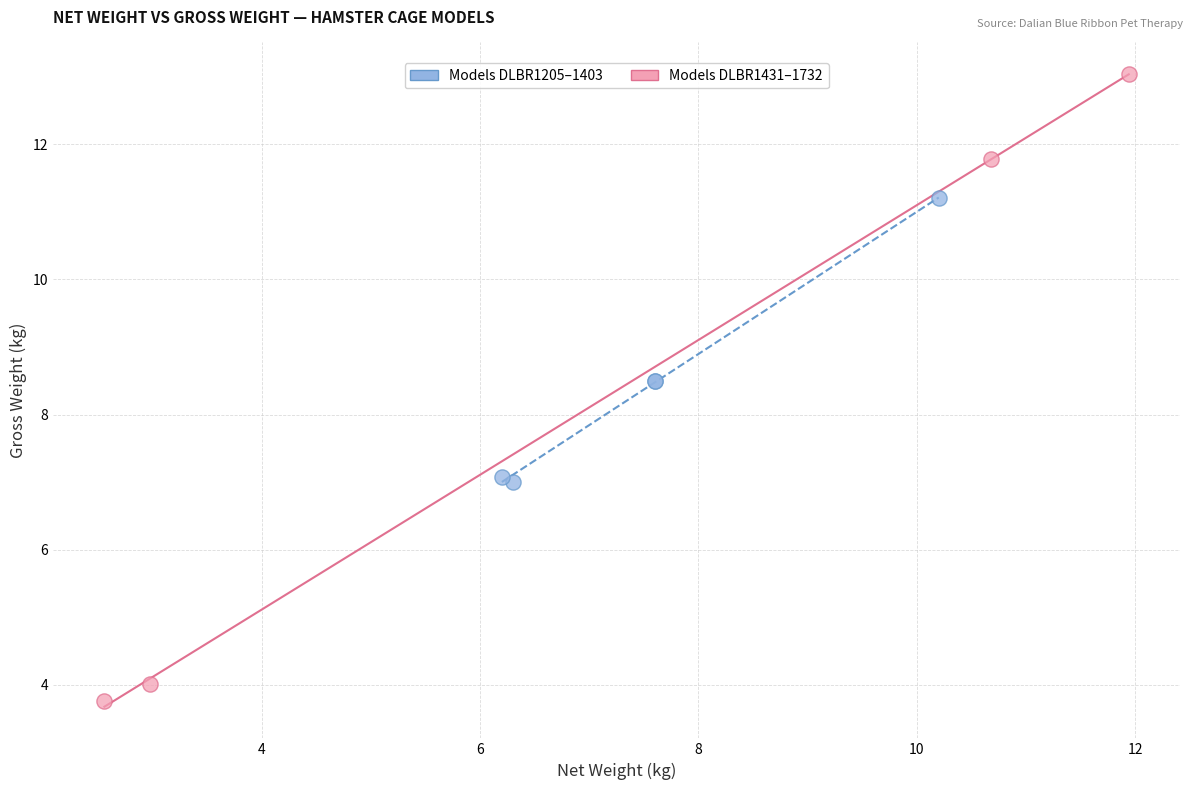

Which series has the widest spread of Y values?

Models DLBR1431–1732